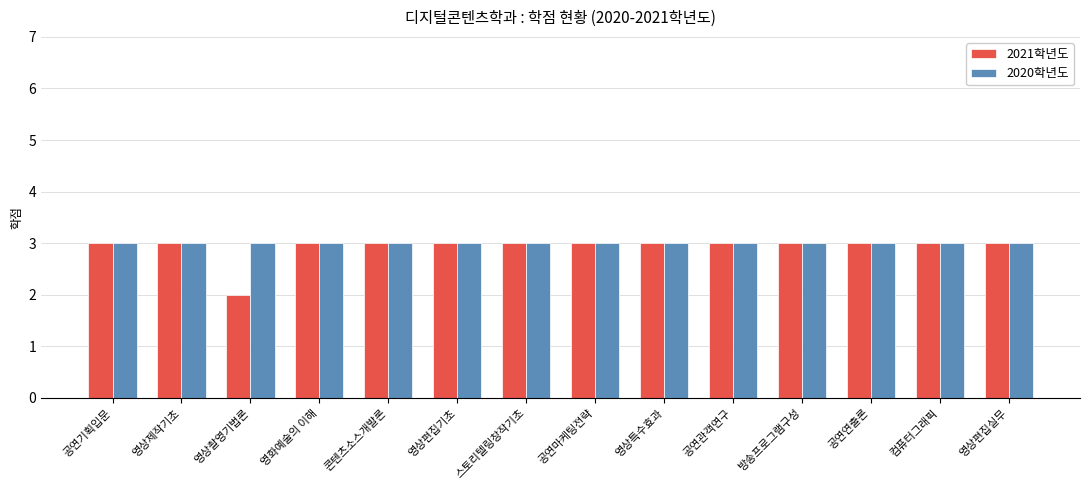

Count the number of data series in this chart.

2